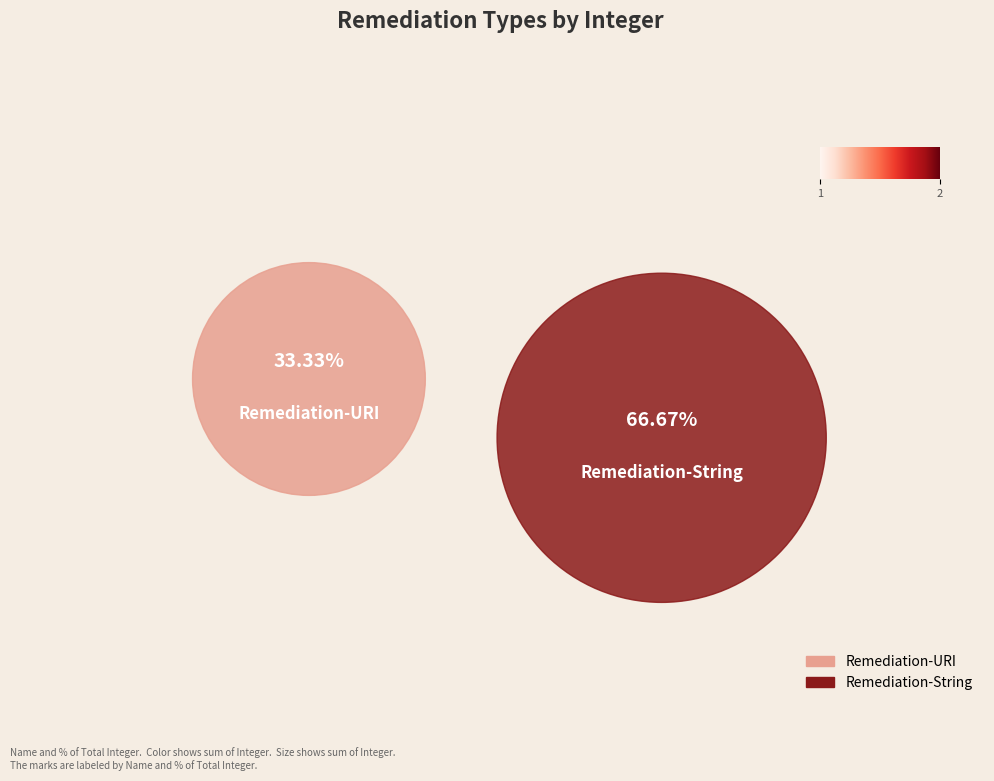

How many slices are in this pie chart?

2